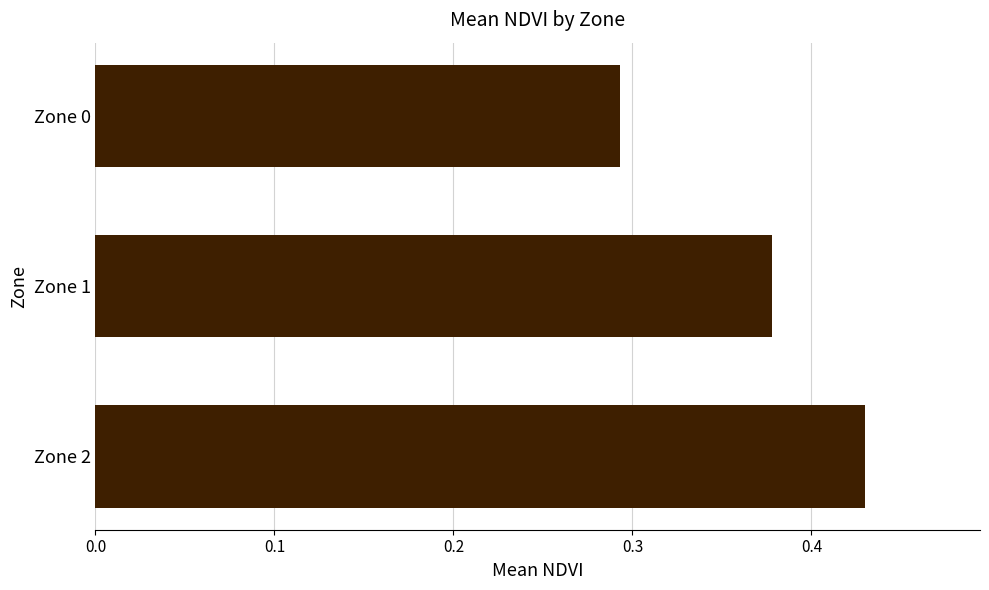

How many bars are there in total?

3